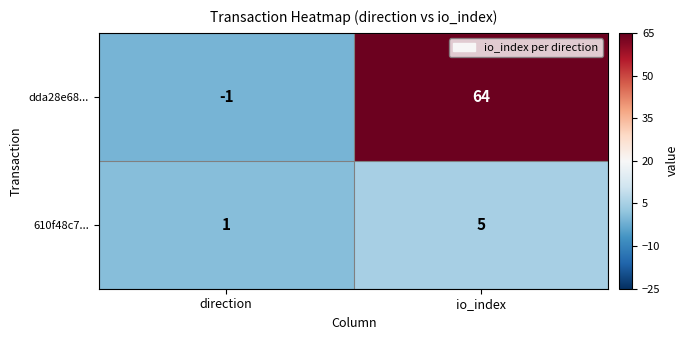

The value of dda28e68... at direction is -1. True or false?

True